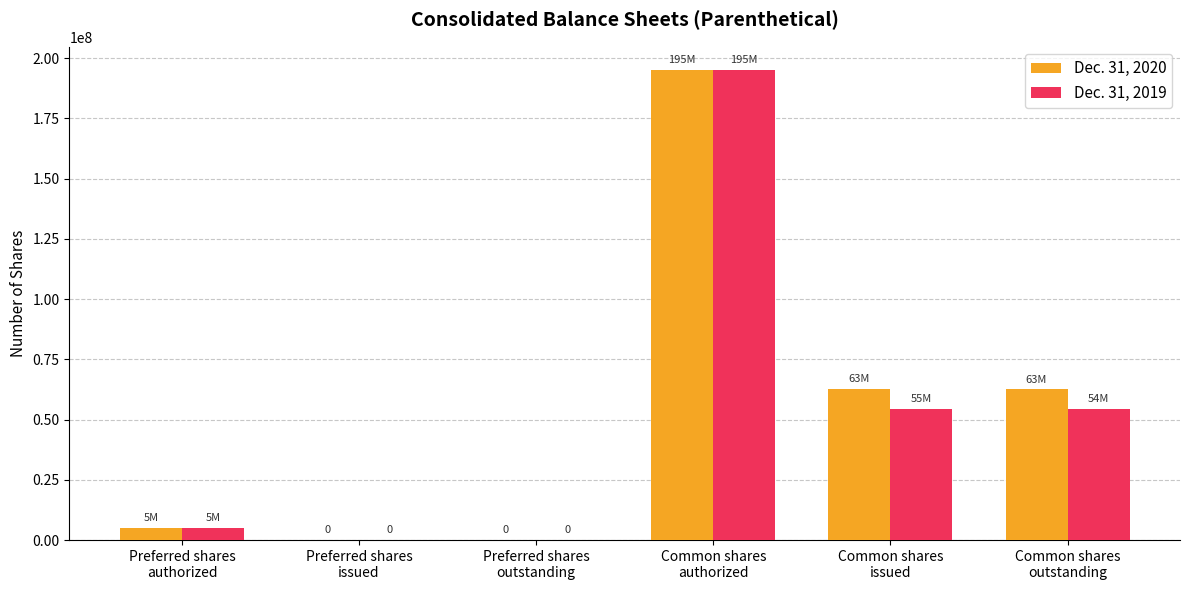

What is the maximum value shown in the chart?

195000000